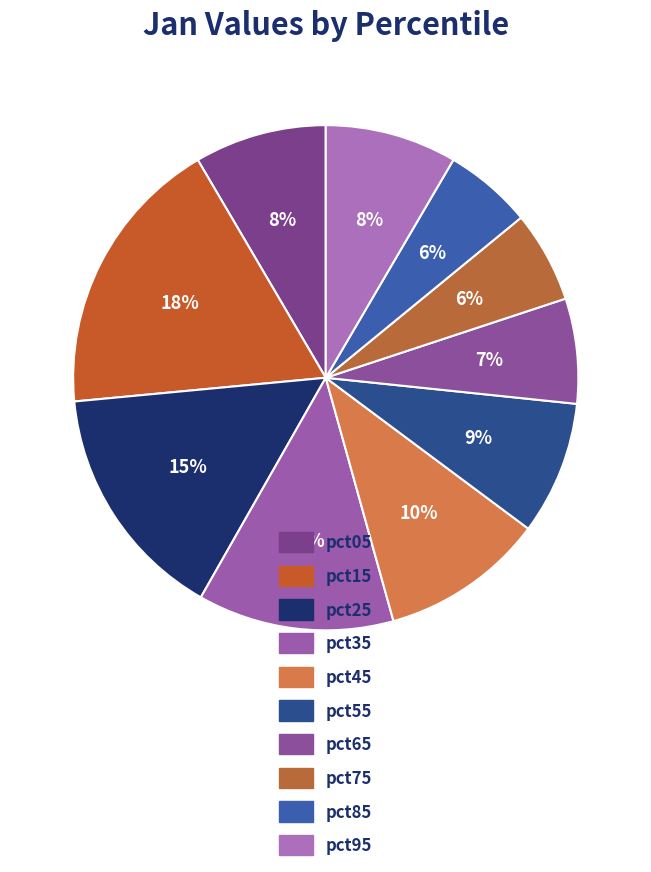

What portion of the pie excludes pct95?

91.6%